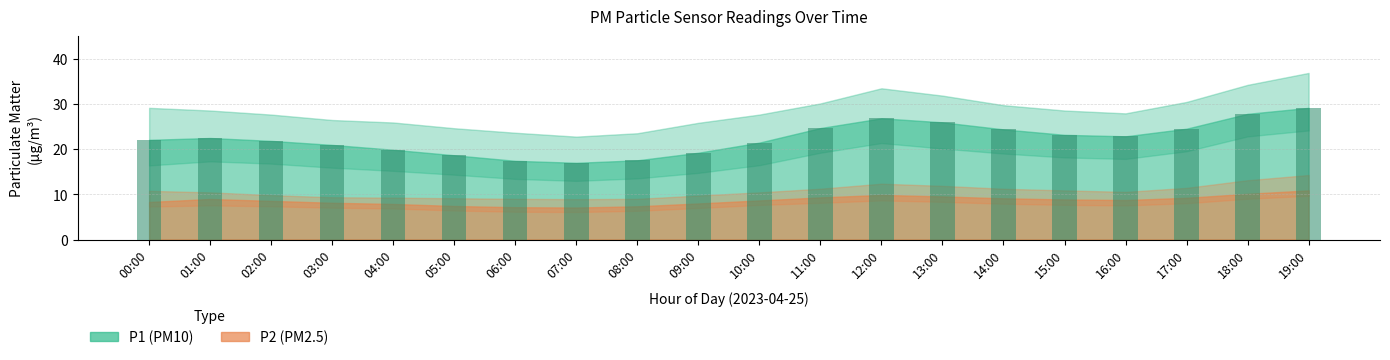

What is the label of the 18th bar from the left?

17:00